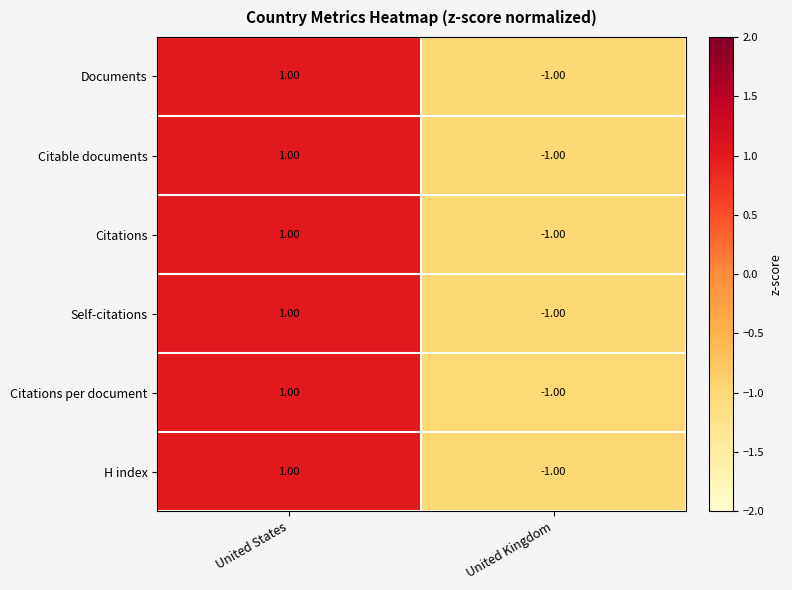

What is the greatest value displayed?

1